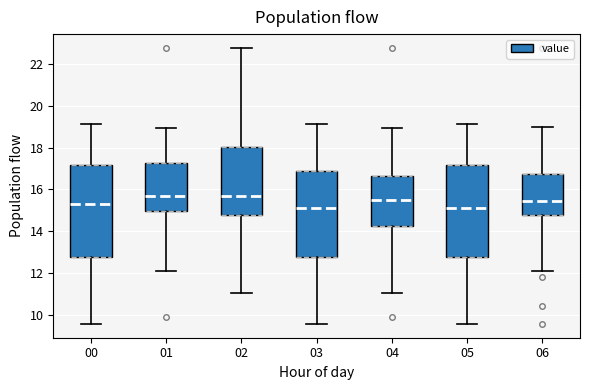

Reading left to right, transcribe this box plot: for each box, give where its median line is, the range the box spans, and where its two whiskers end, as read against the y-axis. The values are not printed on the chart, so give them approximately, as read against the axis.

00: median 15.2, box 12.8 to 17.2, whiskers 9.6 to 19.2
01: median 15.6, box 15.0 to 17.2, whiskers 12.2 to 19.0
02: median 15.6, box 14.8 to 18.0, whiskers 11.0 to 22.8
03: median 15.2, box 12.8 to 16.8, whiskers 9.6 to 19.2
04: median 15.6, box 14.2 to 16.6, whiskers 11.0 to 19.0
05: median 15.2, box 12.8 to 17.2, whiskers 9.6 to 19.2
06: median 15.4, box 14.8 to 16.8, whiskers 12.2 to 19.0